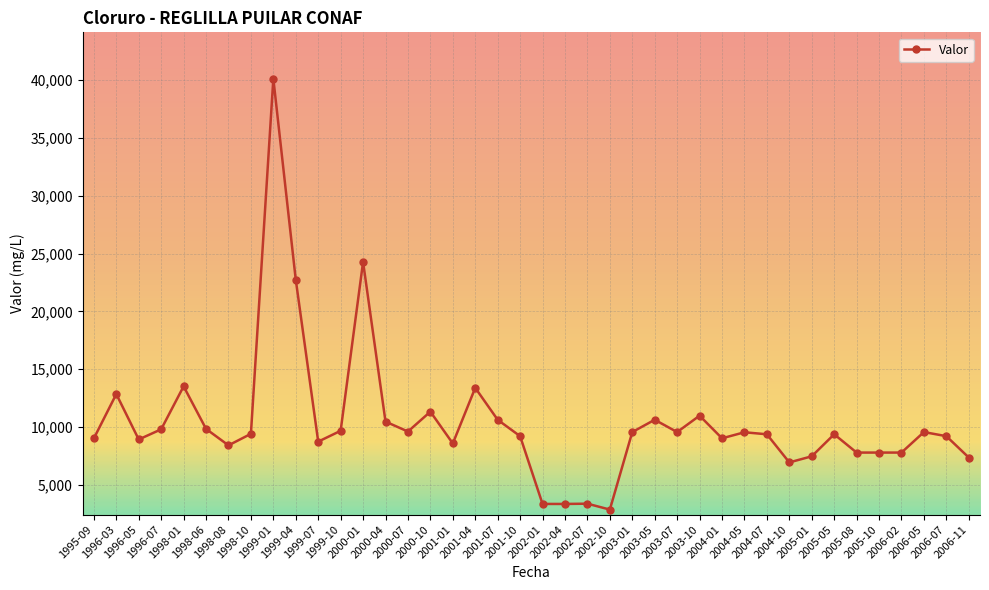

Does the chart have visible grid lines?

Yes